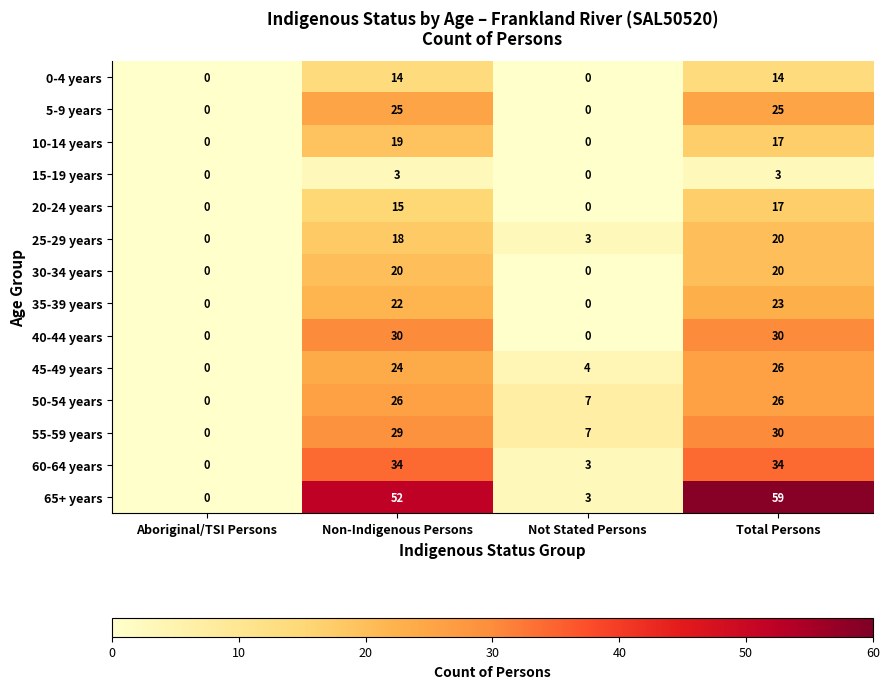

Which series has the largest range (max minus min)?

65+ years